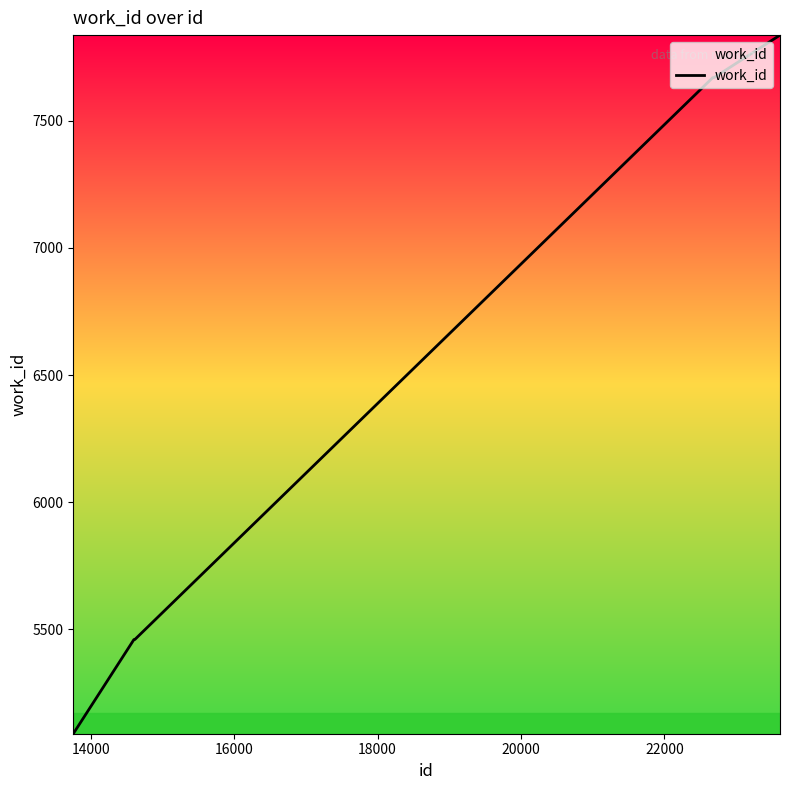

What is the maximum value shown in the chart?

7836